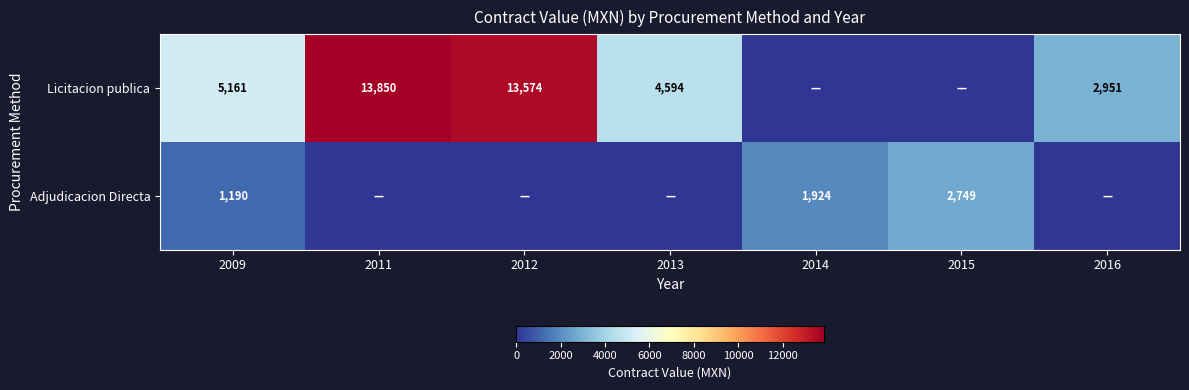

What is the sum of the Licitacion publica values at 2009 and 2012?

18735